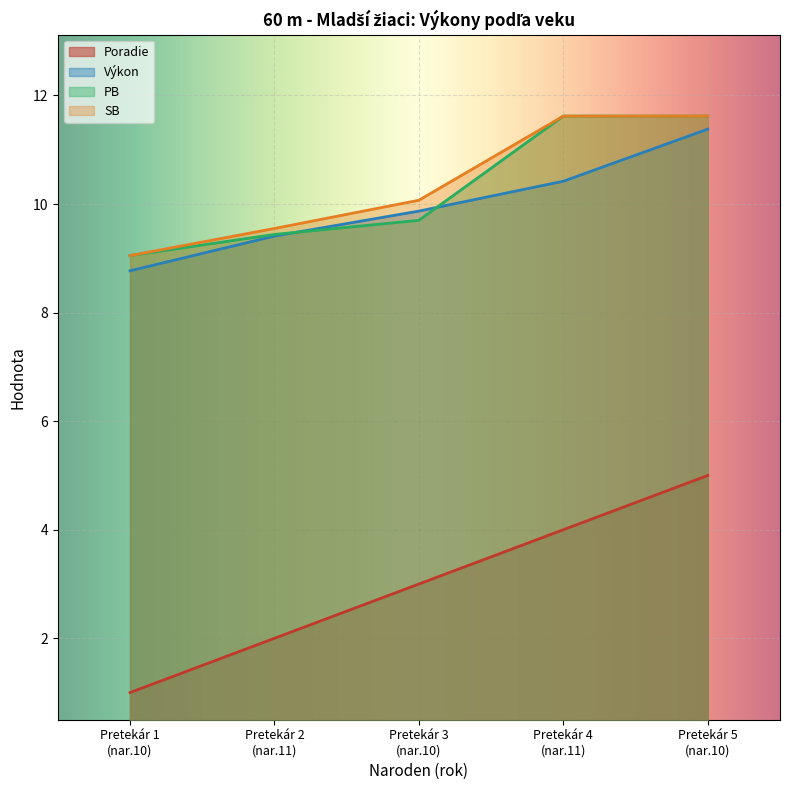

True or false: PB and Poradie cross at least once.

False